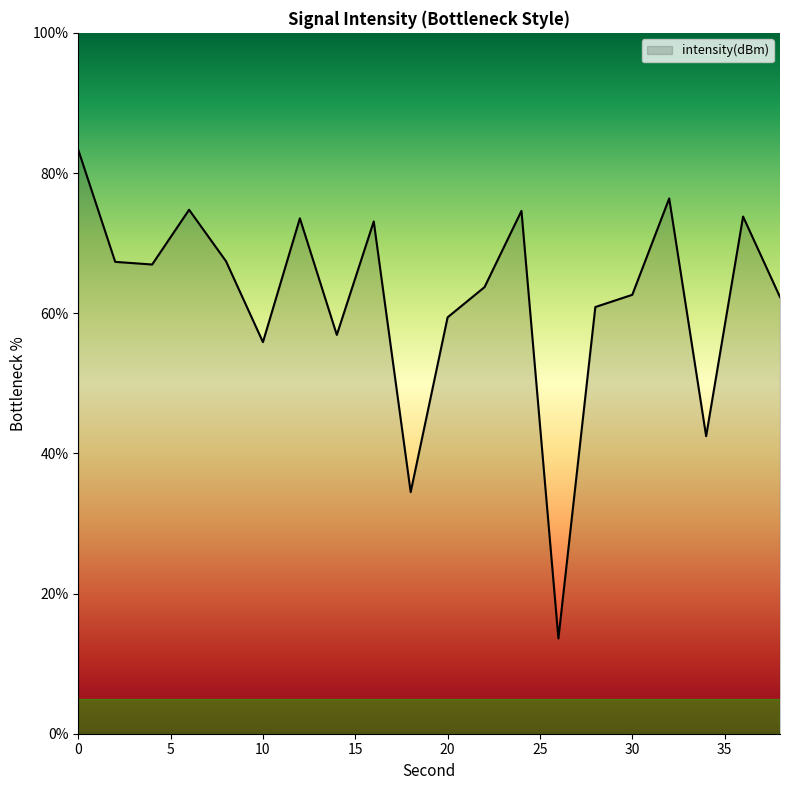

What is the difference between the maximum and minimum values?

69.7